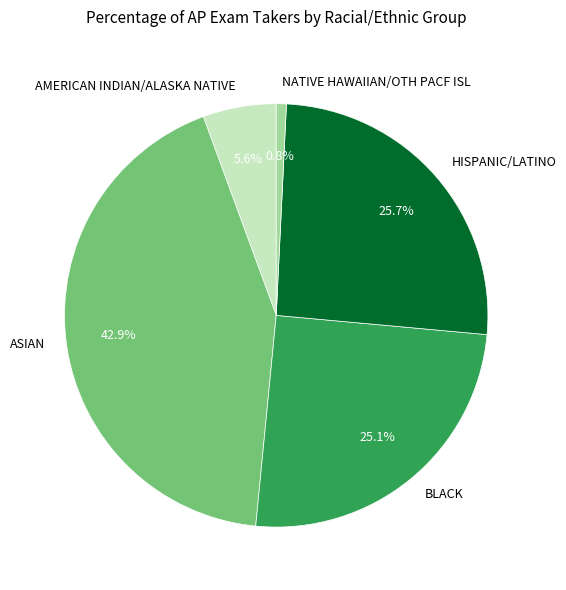

Is it true that HISPANIC/LATINO is 26% of the pie?

True